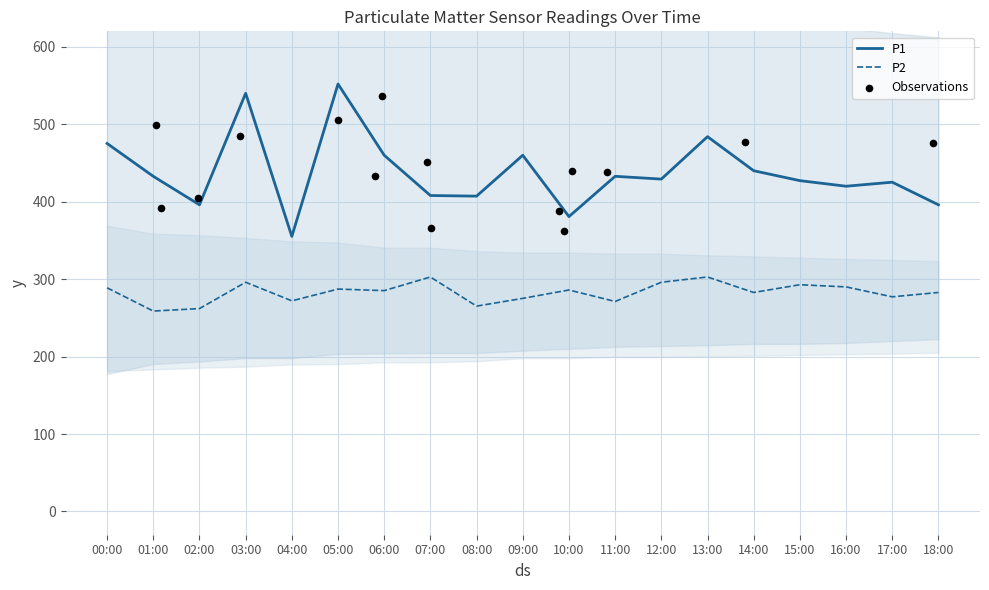

What are all the series names shown in the legend?

P1, P2